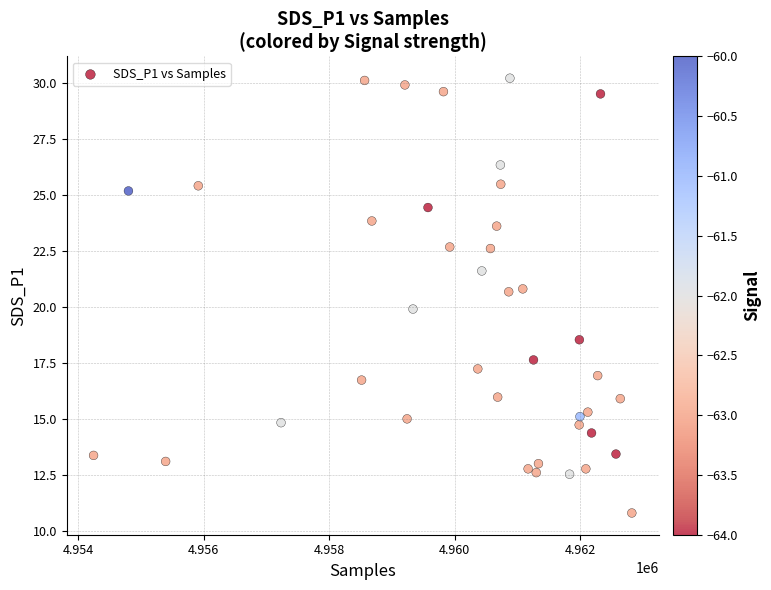

What is the range of Y values (max minus min)?

19.4